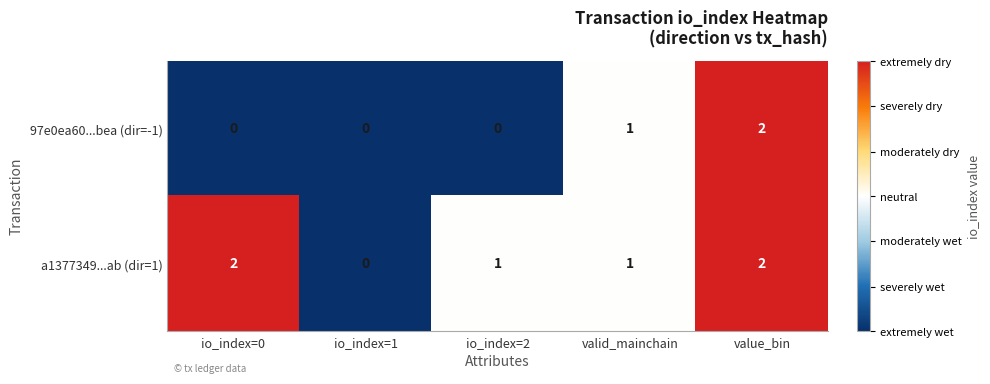

What is the sum of all 97e0ea60...bea (dir=-1) values?

3